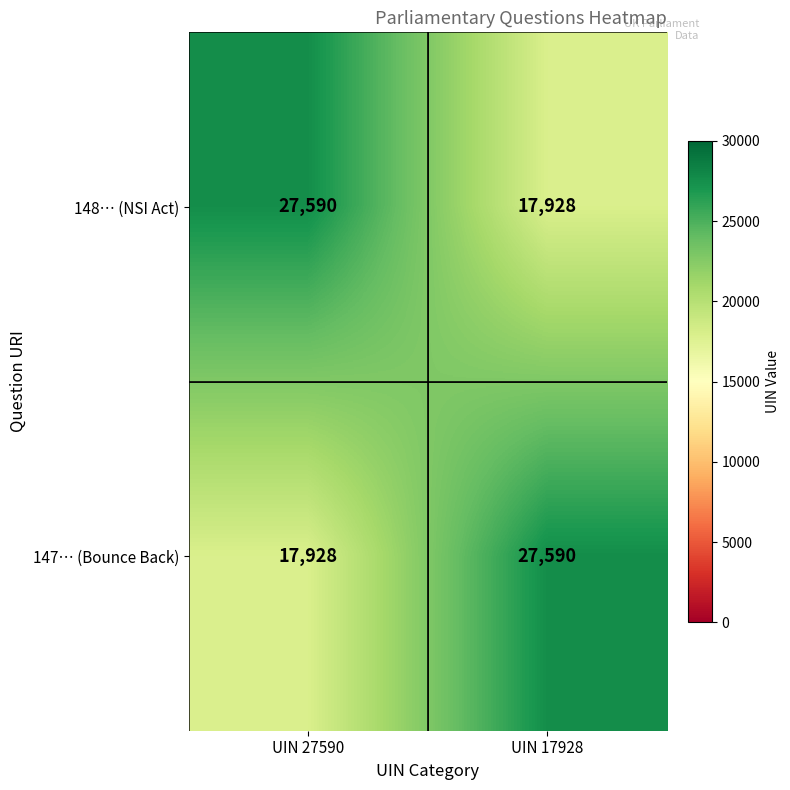

What is the average value of the 148… (NSI Act) series?

22759